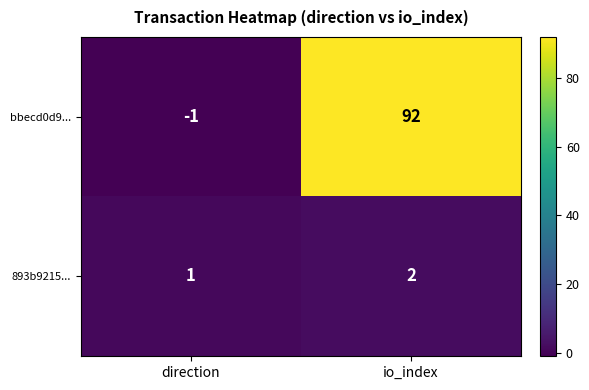

The bbecd0d9... series shows -1 at direction. True or false?

True